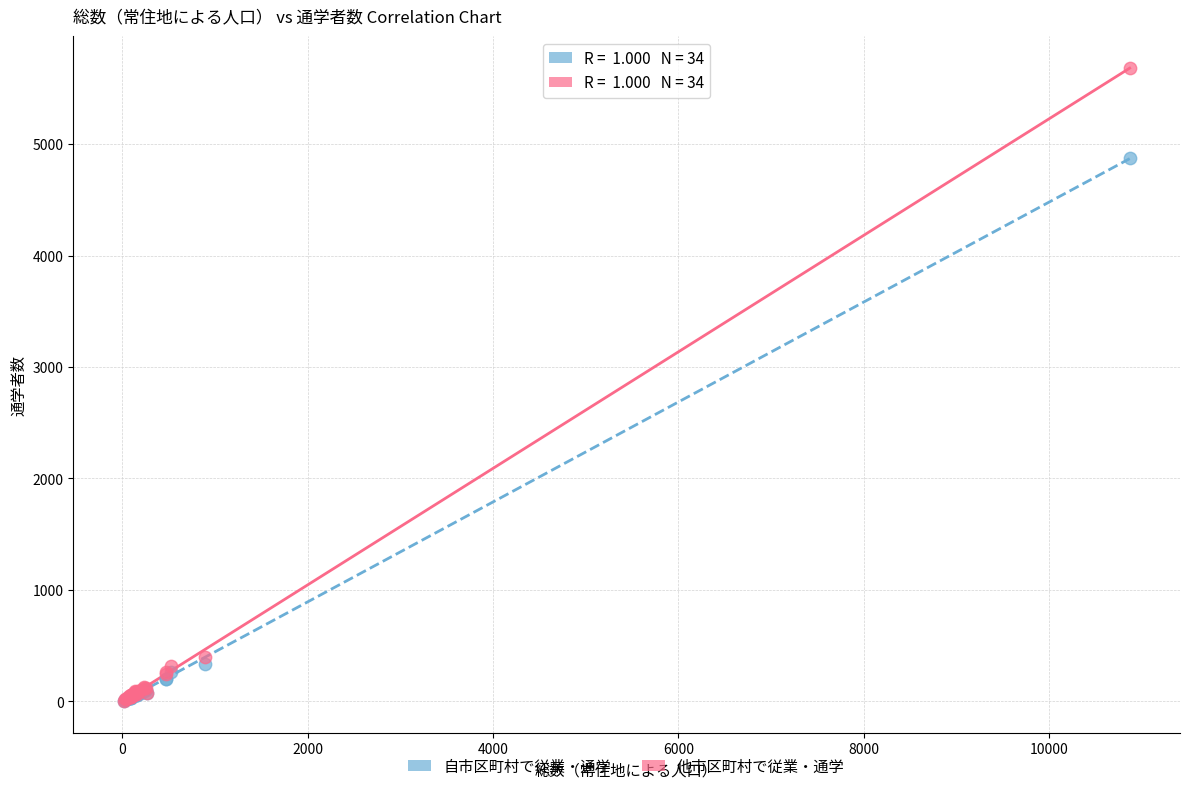

Across all series, what Y value is closest to 2843?

4874